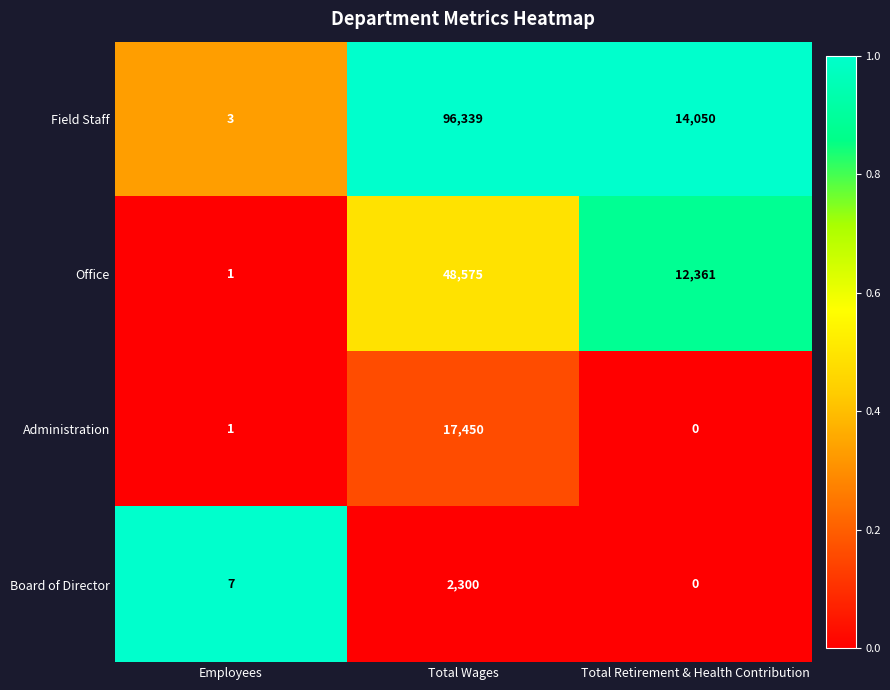

Reading left to right, transcribe all the data shown in this chart.

Field Staff: 3	96339	14050
Office: 1	48575	12361
Administration: 1	17450	0
Board of Director: 7	2300	0